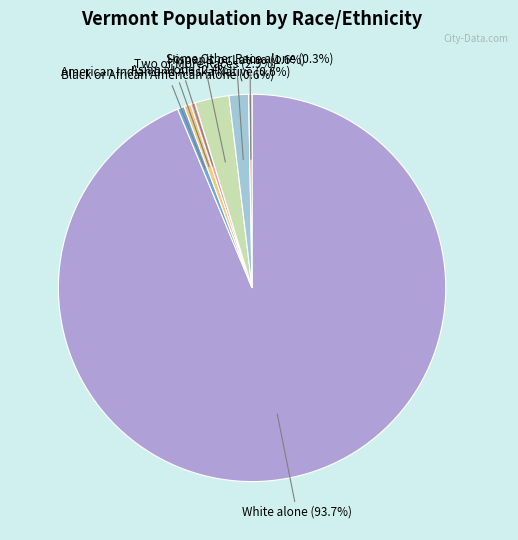

Between Black or African American alone and Two or More Races, which is larger?

Two or More Races